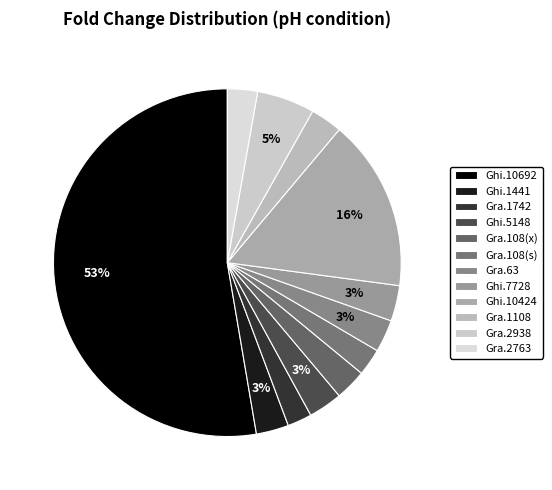

Count the number of slices in the pie.

12